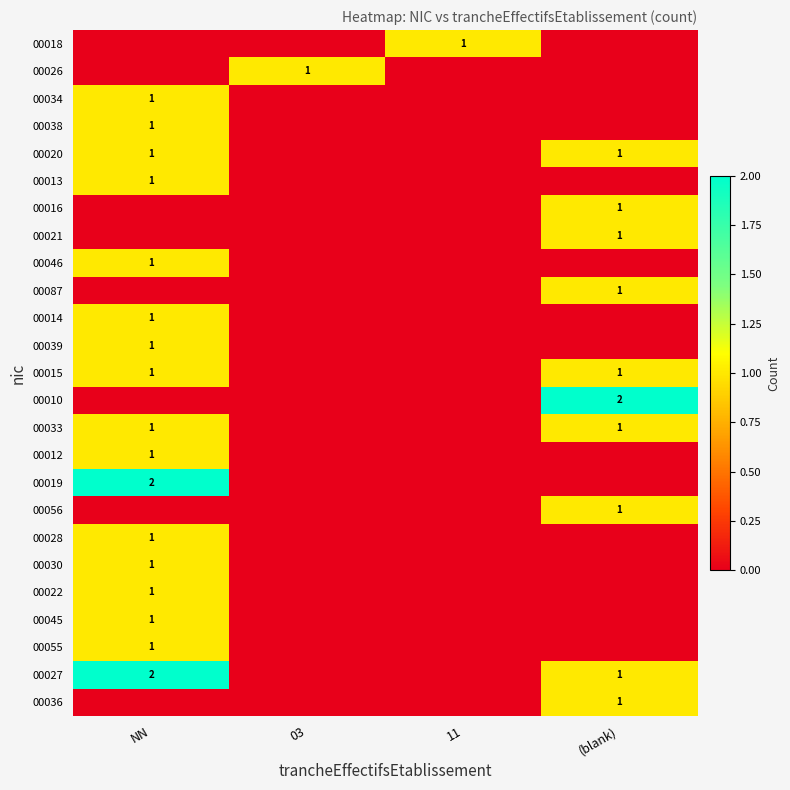

The 00010 series shows 2 at (blank). True or false?

True